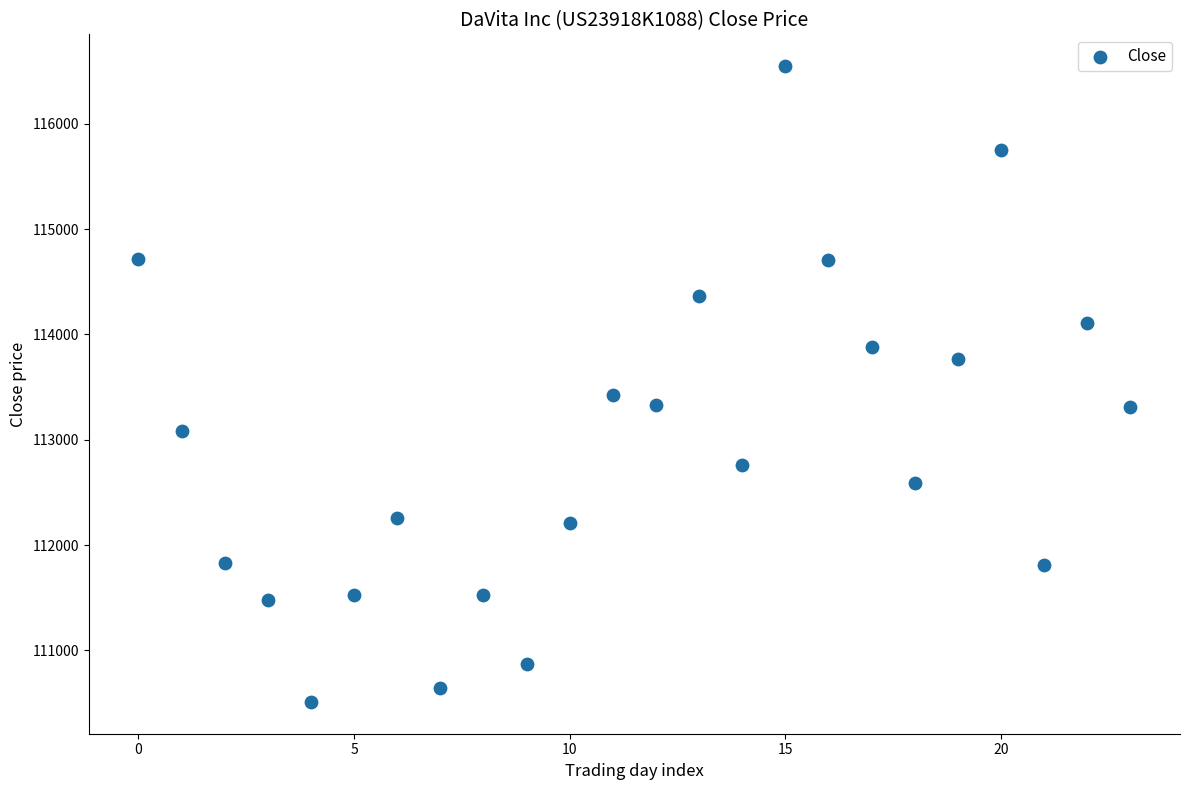

What Y value in the scatter plot is closest to 113529?

113428